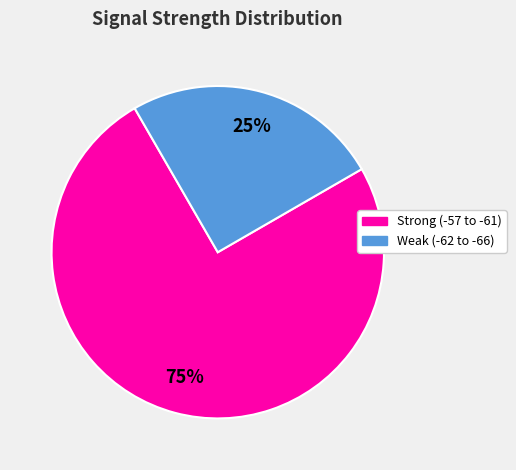

How many segments does this pie chart have?

2